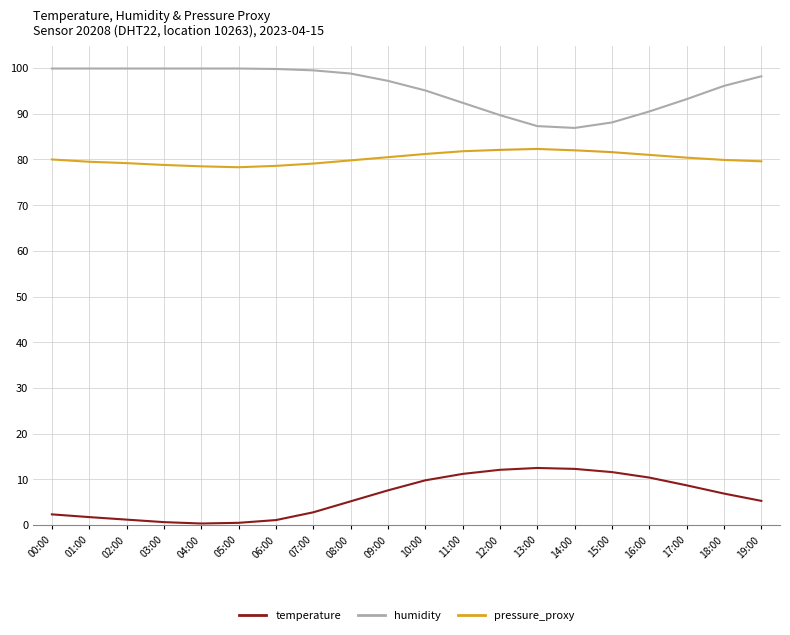

How many lines are shown in the chart?

3